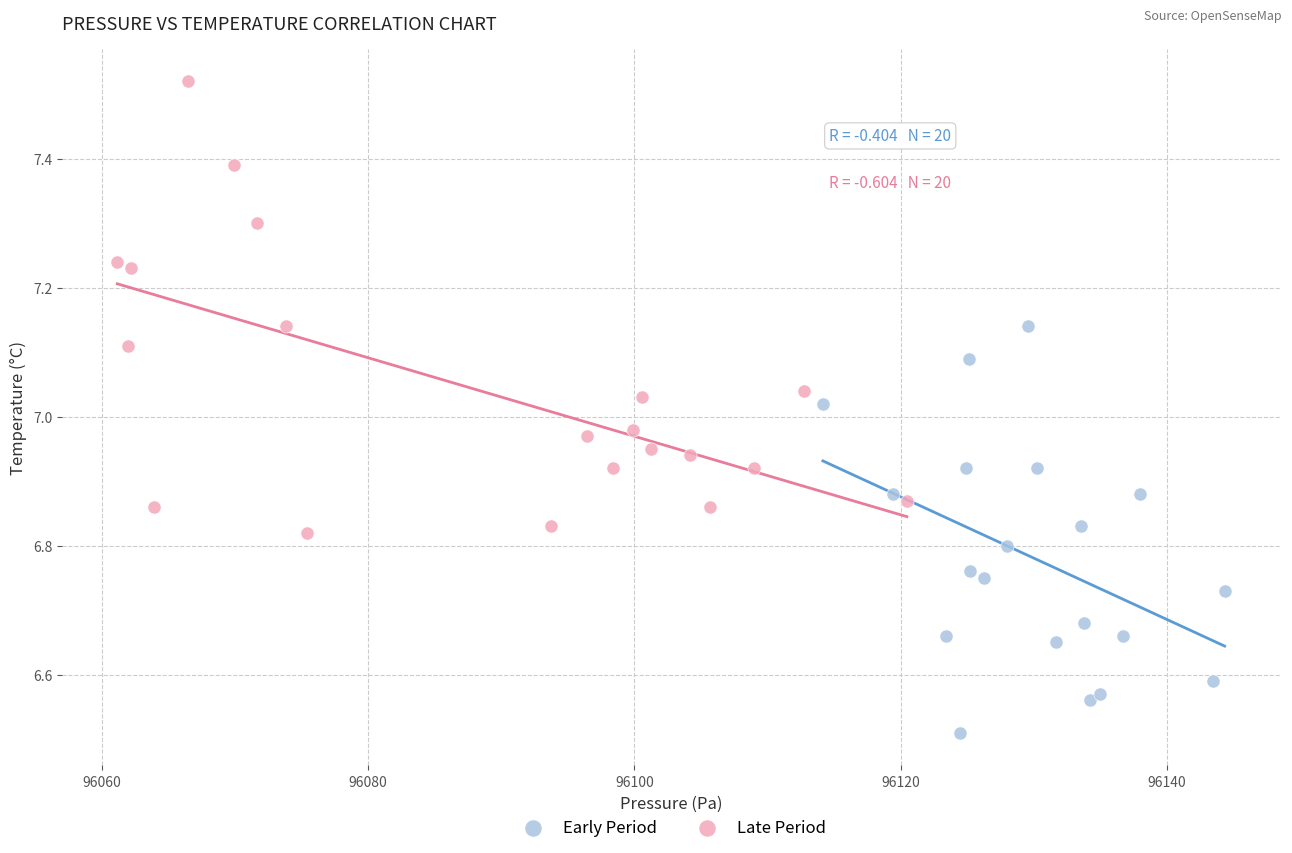

Which series reaches the minimum Y coordinate?

Early Period